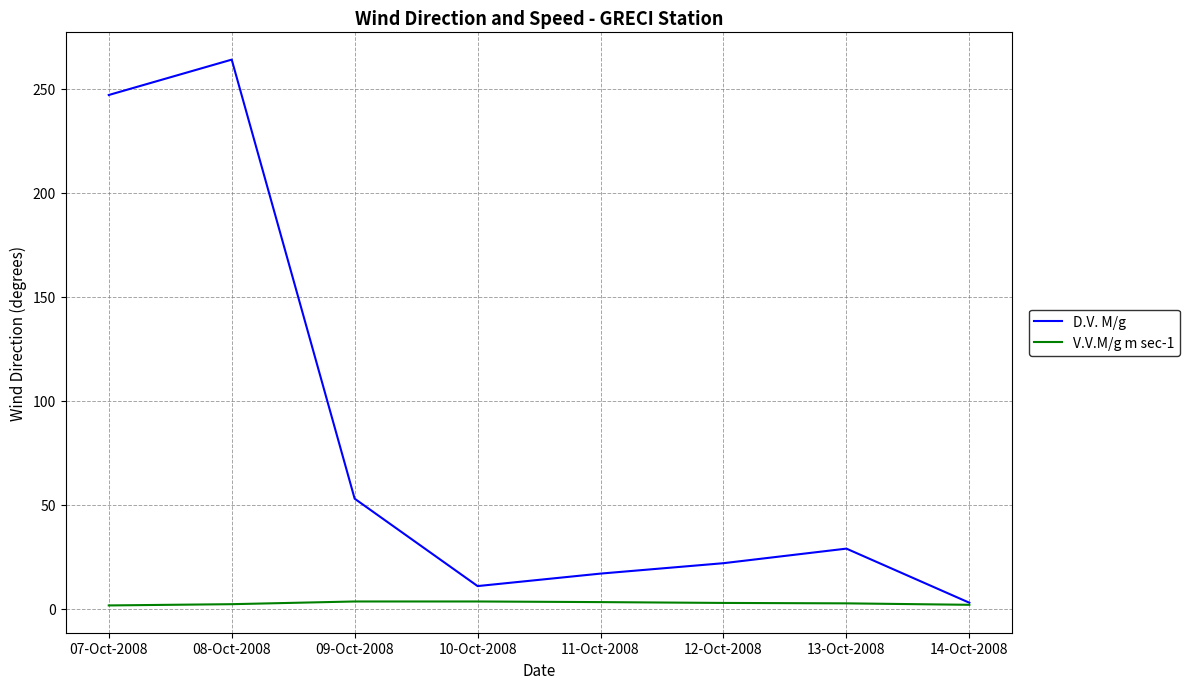

What is the approximate value of V.V.M/g m sec-1 at 11-Oct-2008?

3.3